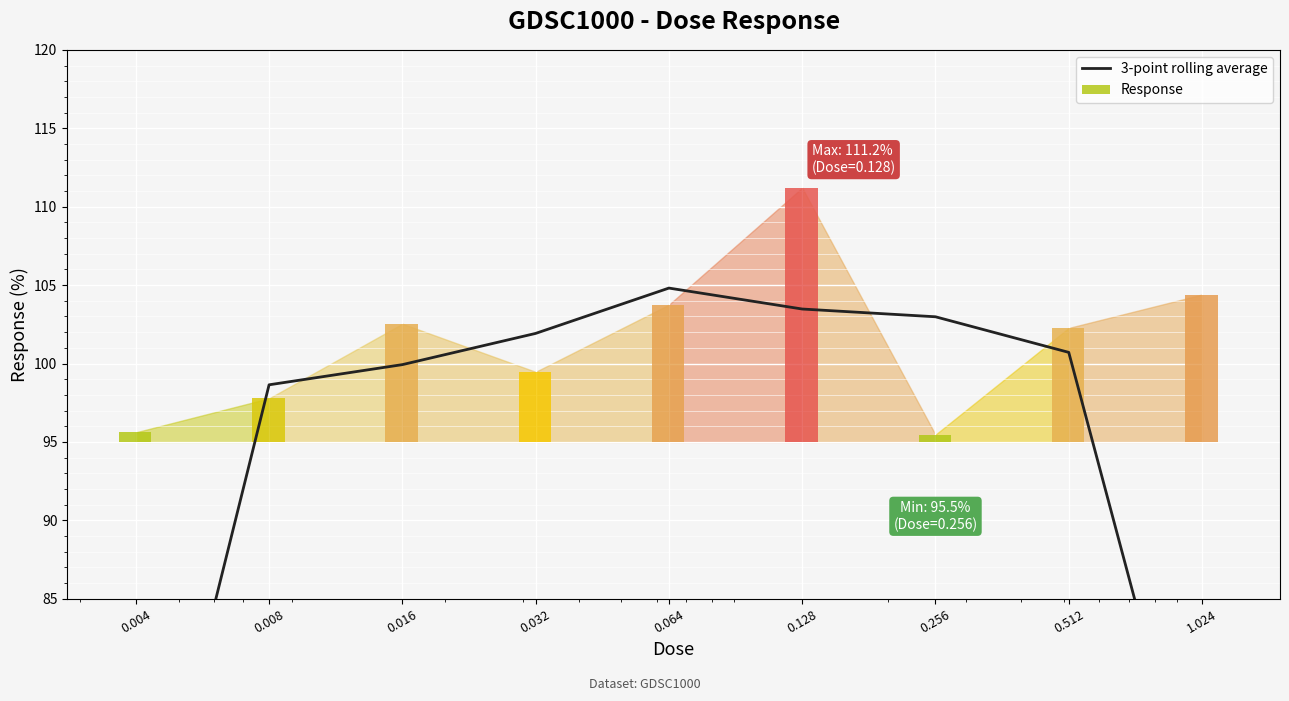

What value does the data have at 0.032?

101.9